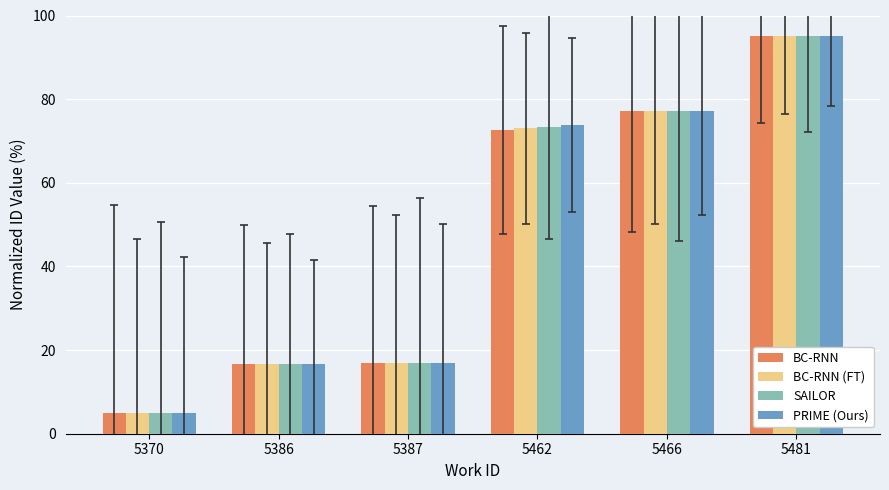

At which category is the sum across all series the highest?

5481